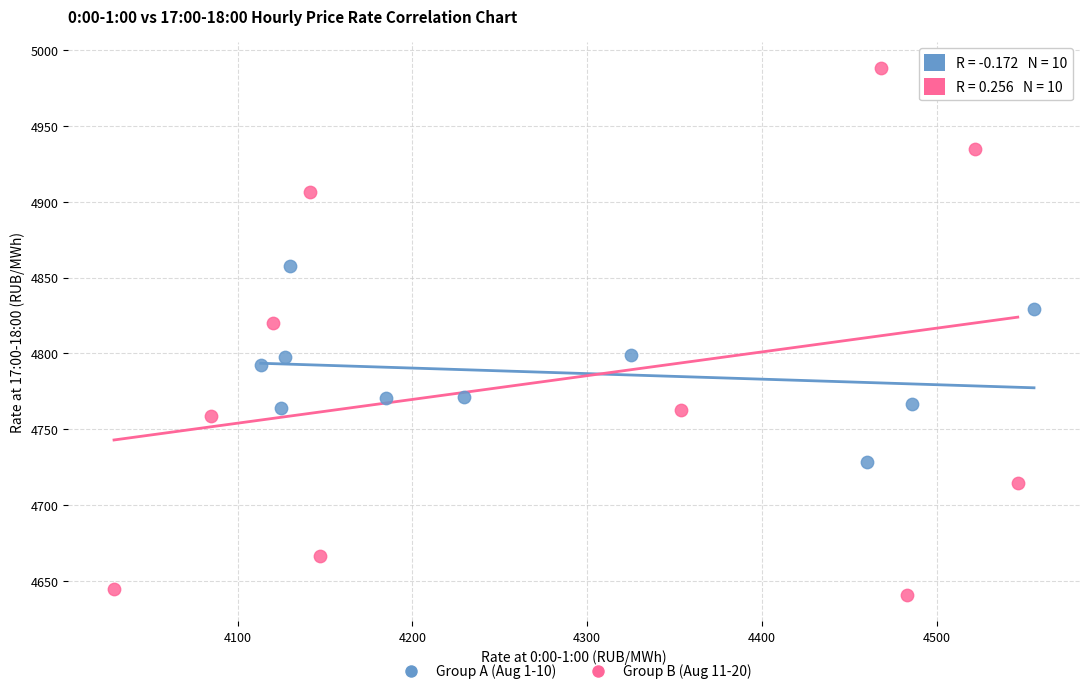

Which series contains the highest Y value?

Group B (Aug 11-20)